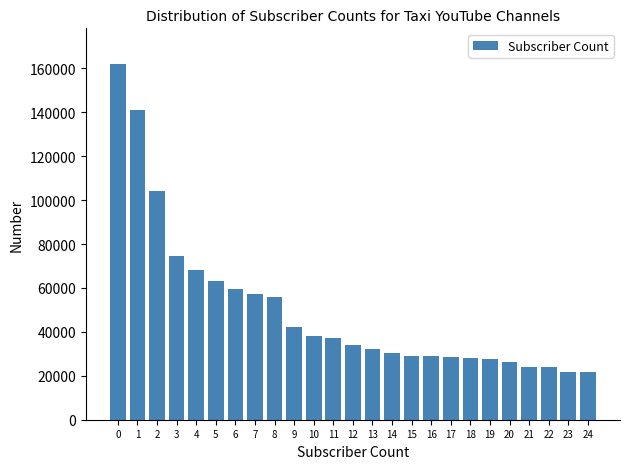

What is the sum of the values at 10 and 20?

64200